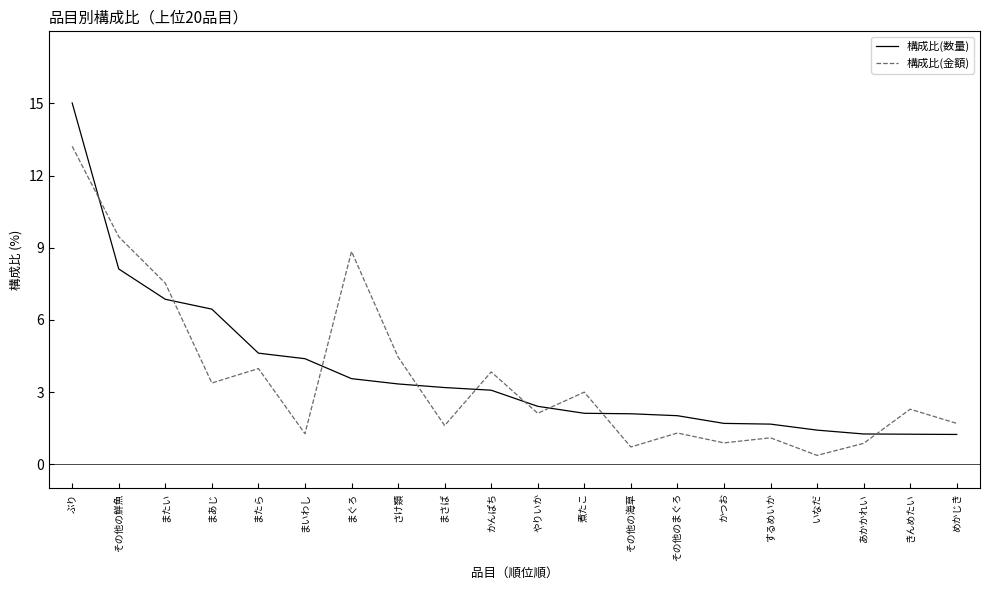

What value does the 構成比(金額) series have at かつお?

0.9